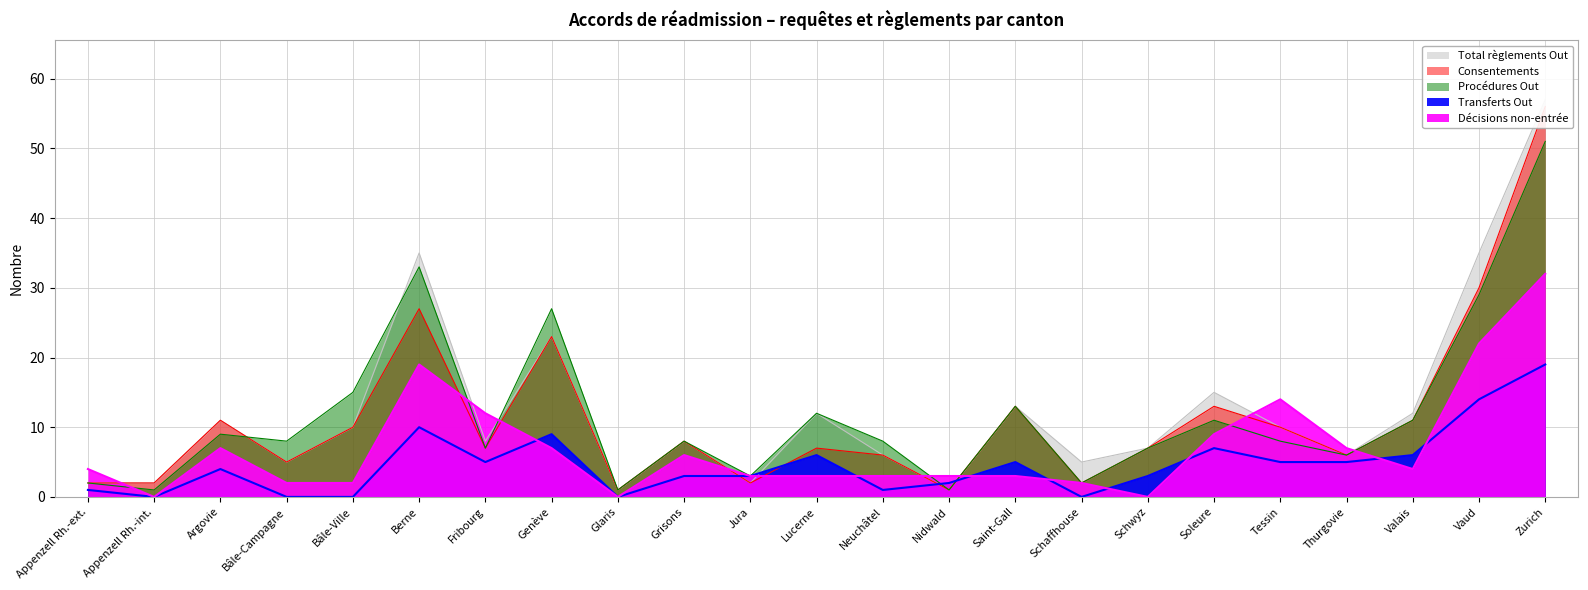

What is the maximum value for Total règlements Out?

57